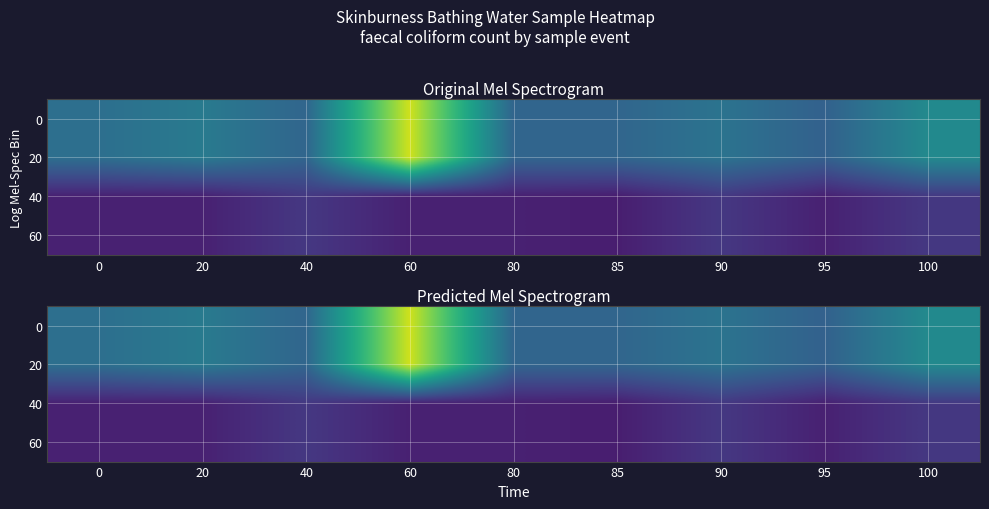

What is the minimum value for 20?

34